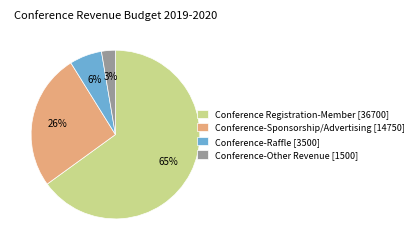

Which has a higher value, Conference-Sponsorship/Advertising [14750] or Conference-Raffle [3500]?

Conference-Sponsorship/Advertising [14750]